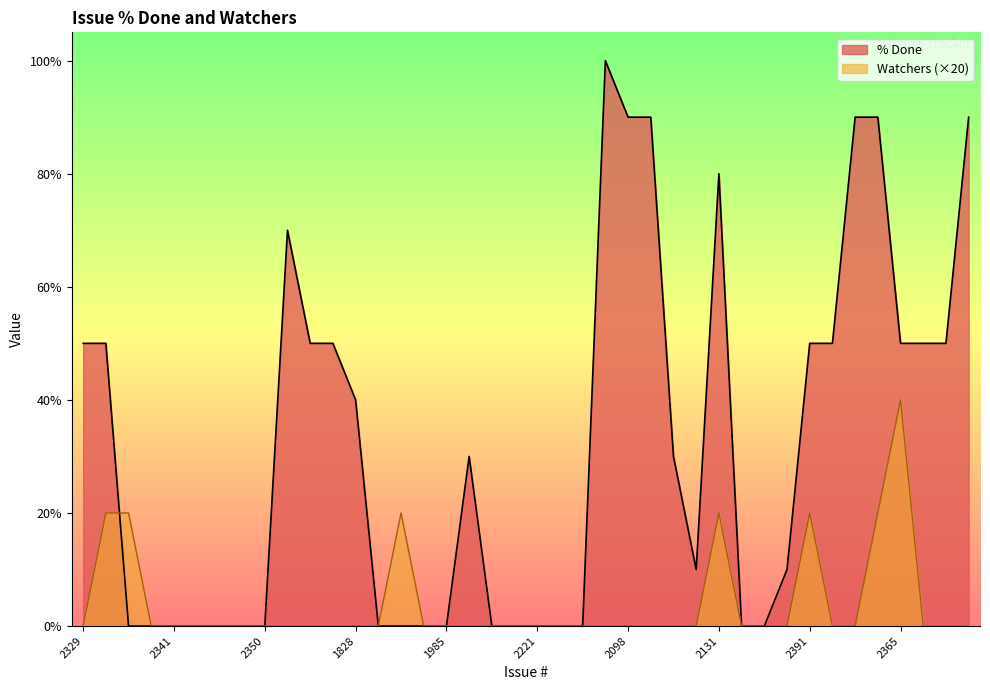

Read the % Done value at 512, to the nearest 50.

50